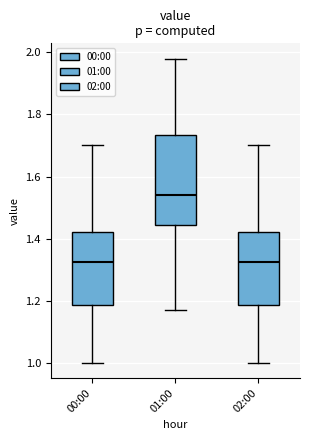

Where does the upper whisker of the box for 02:00 end on the y-axis? The values are not printed on the chart, so give them approximately, as read against the axis.

1.70